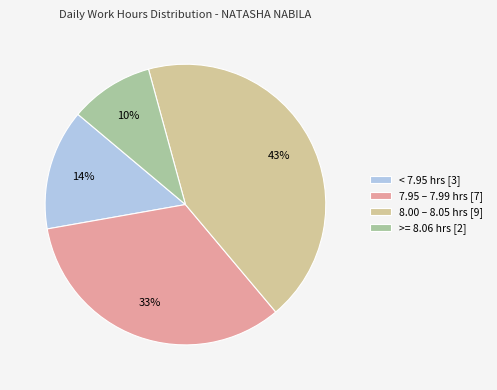

Does < 7.95 hrs [3] represent more than half of the total?

No